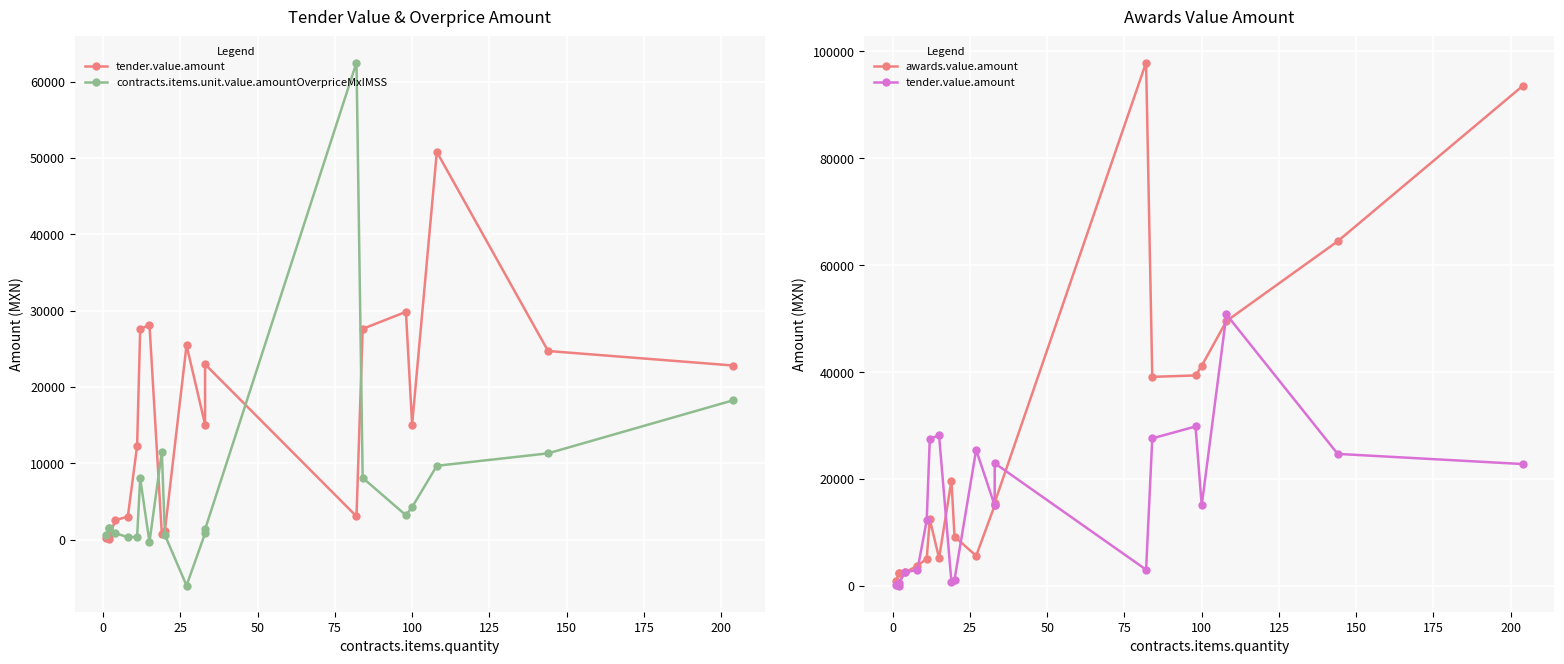

Reading left to right, extract all data points from this chart.

tender.value.amount: 227.4	72.9	522.0	2552.0	3006.7	12261.4	27561.6	28157.3	765.6	1179.0	25456.2	15070.8	22963.4	3044.8	27606.1	29833.5	15054.5	50780.9	24704.5	22801.8
contracts.items.unit.value.amountOverpriceMxIMSS: 558.7	1524.0	1524.0	824.4	321.7	353.0	8026.8	-324.8	11519.5	595.5	-6023.9	817.9	1346.2	62485.8	8094.8	3186.6	4249.6	9667.2	11297.7	18260.3
awards.value.amount: 928.0	2387.9	2387.9	2552.0	3777.0	5104.0	12458.4	5214.8	19725.8	9233.6	5637.6	15070.8	15599.1	97902.3	39116.3	39378.4	41180.0	49552.0	64477.4	93598.2